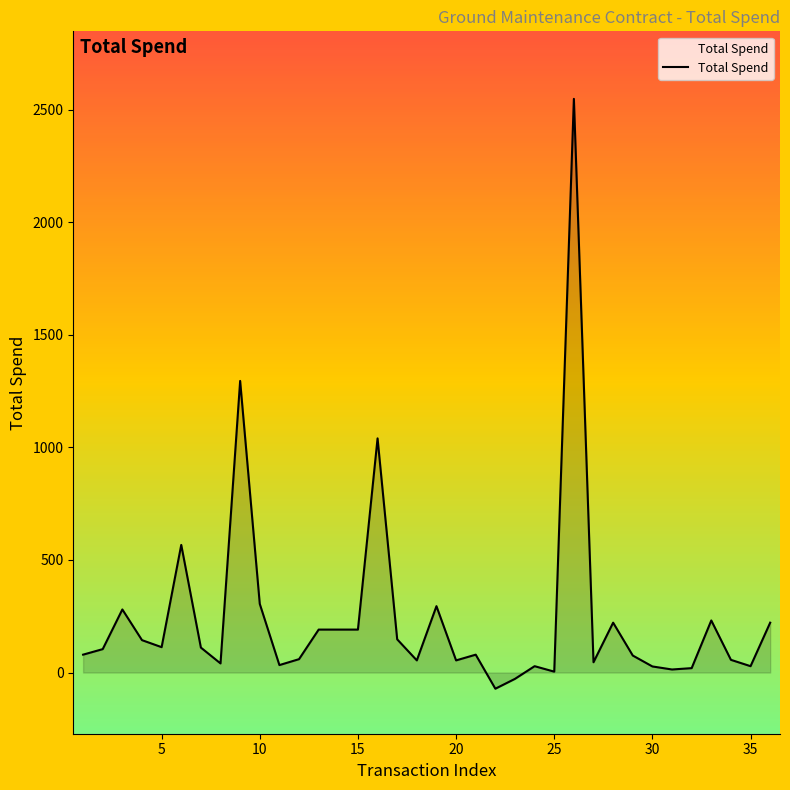

Does the chart display data point markers on the line(s)?

No